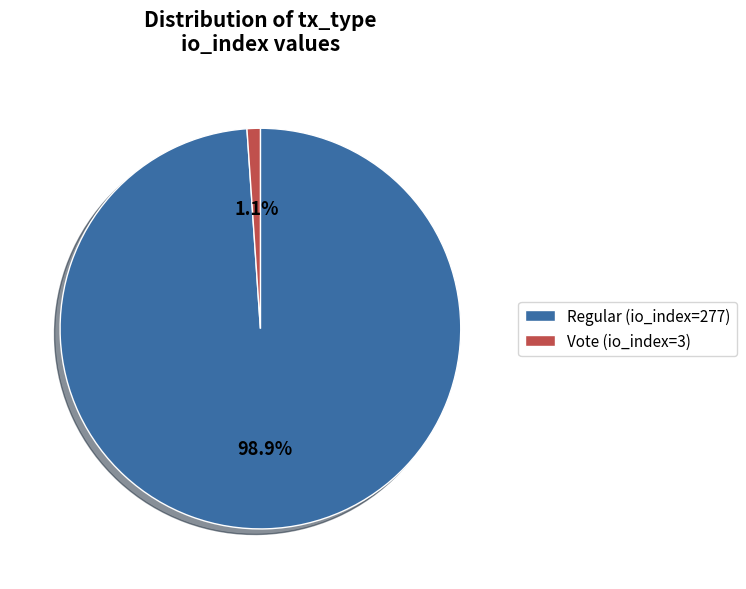

Count the number of slices in the pie.

2